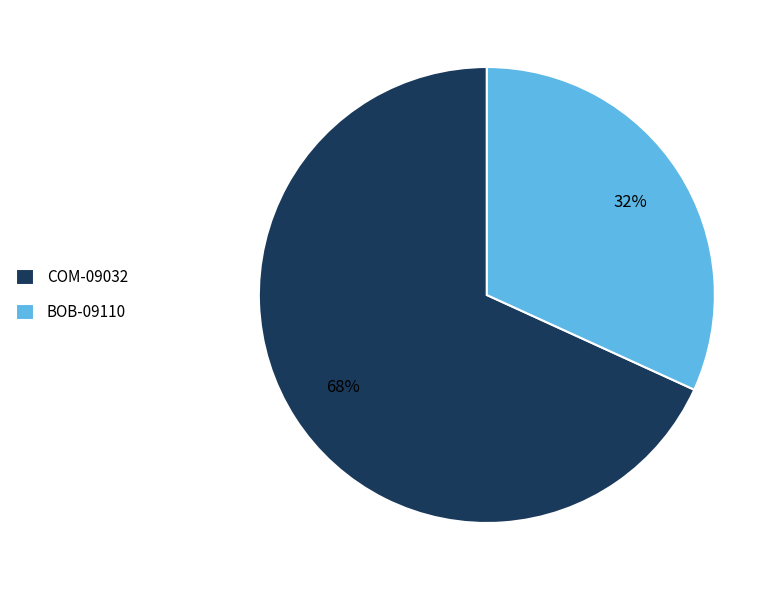

Which category has the biggest portion of the pie?

COM-09032